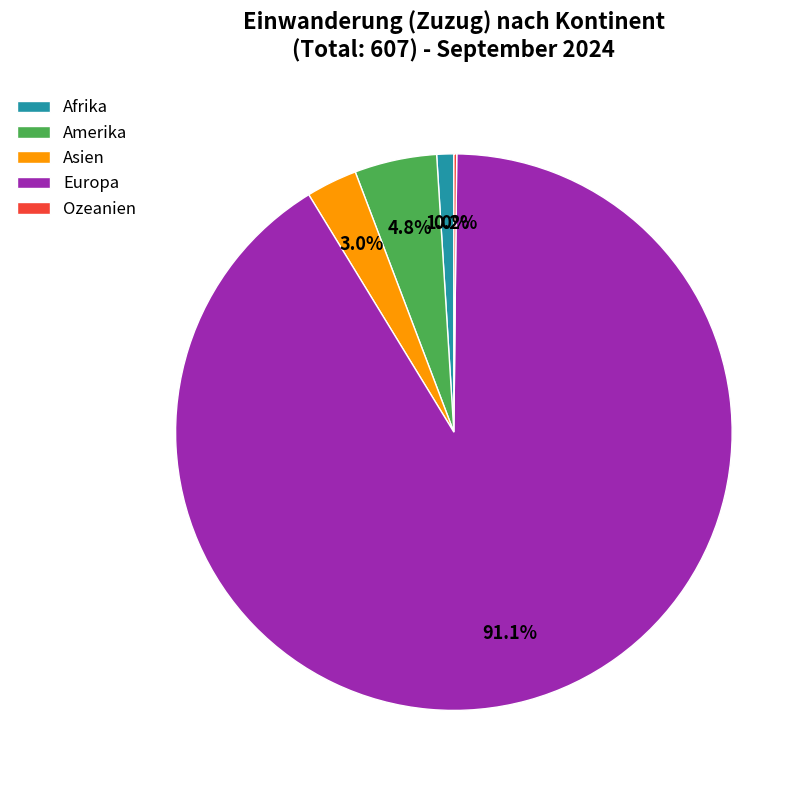

To the nearest percent, what is the difference between the largest and smallest slice percentages?

91%